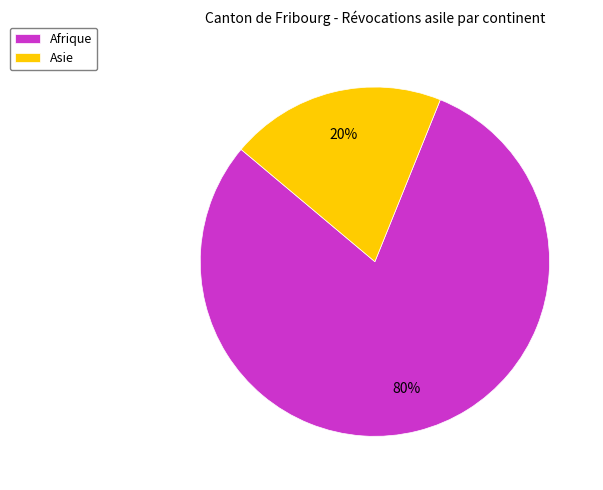

Rank the categories by value from highest to lowest.

Afrique, Asie